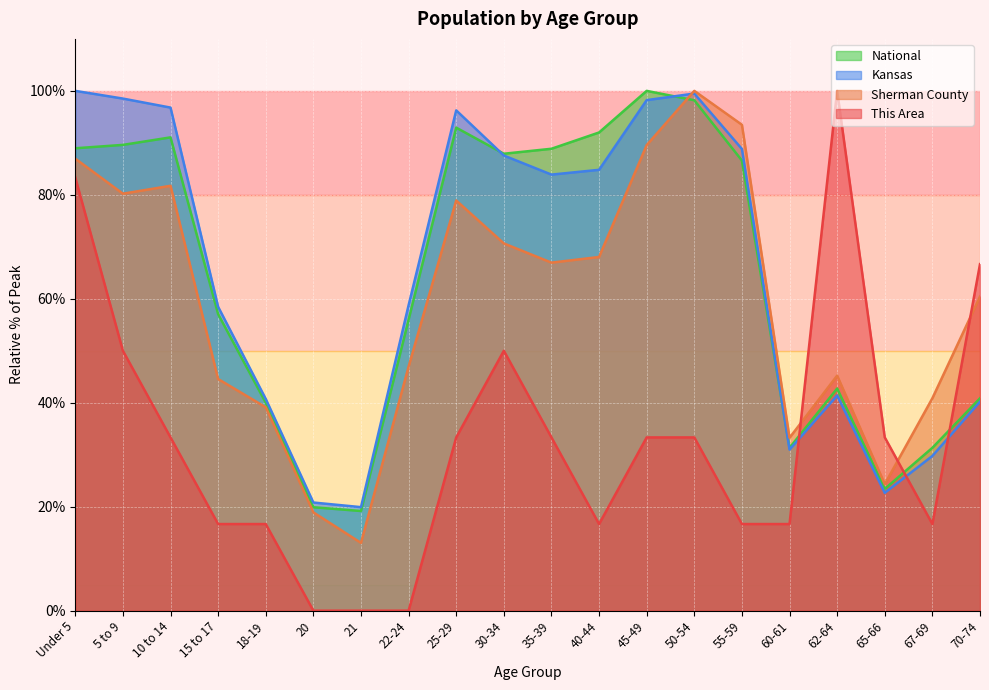

At which label does National reach its minimum?

21